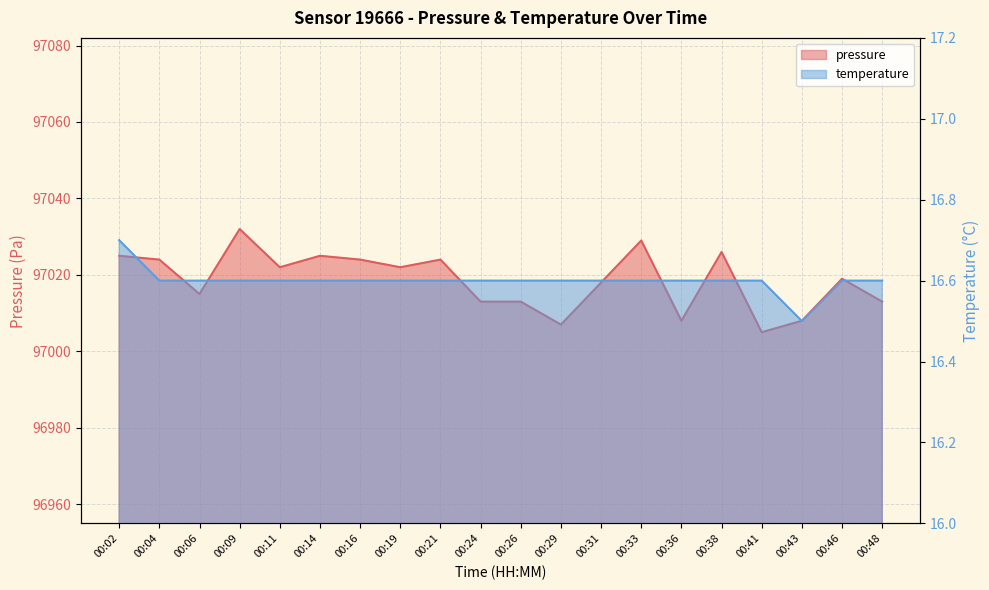

What is the lowest value of the temperature series?

16.5